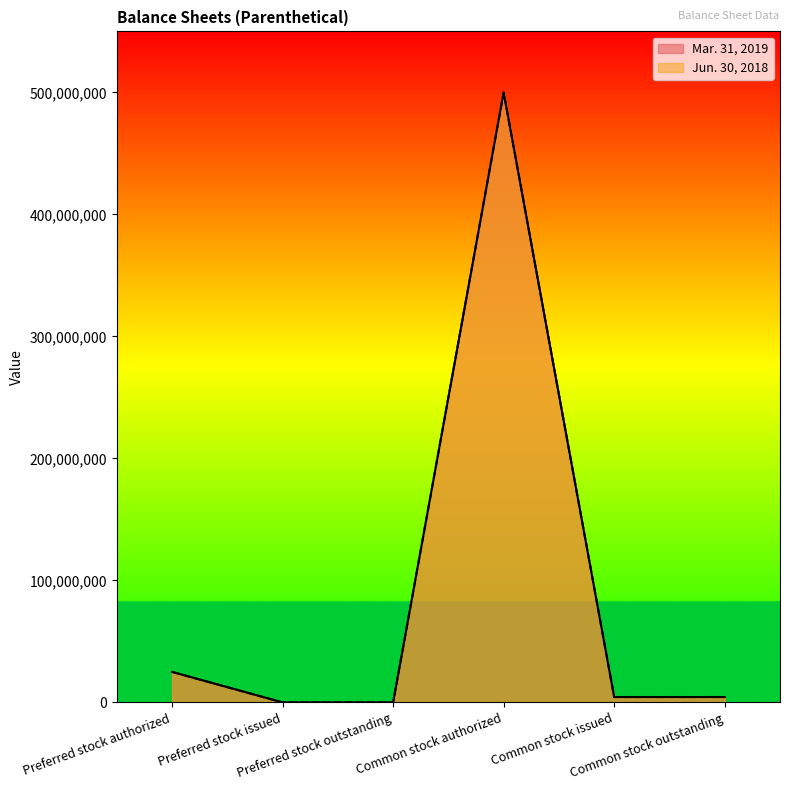

At which label is Mar. 31, 2019 closest to 250000000?

Preferred stock authorized